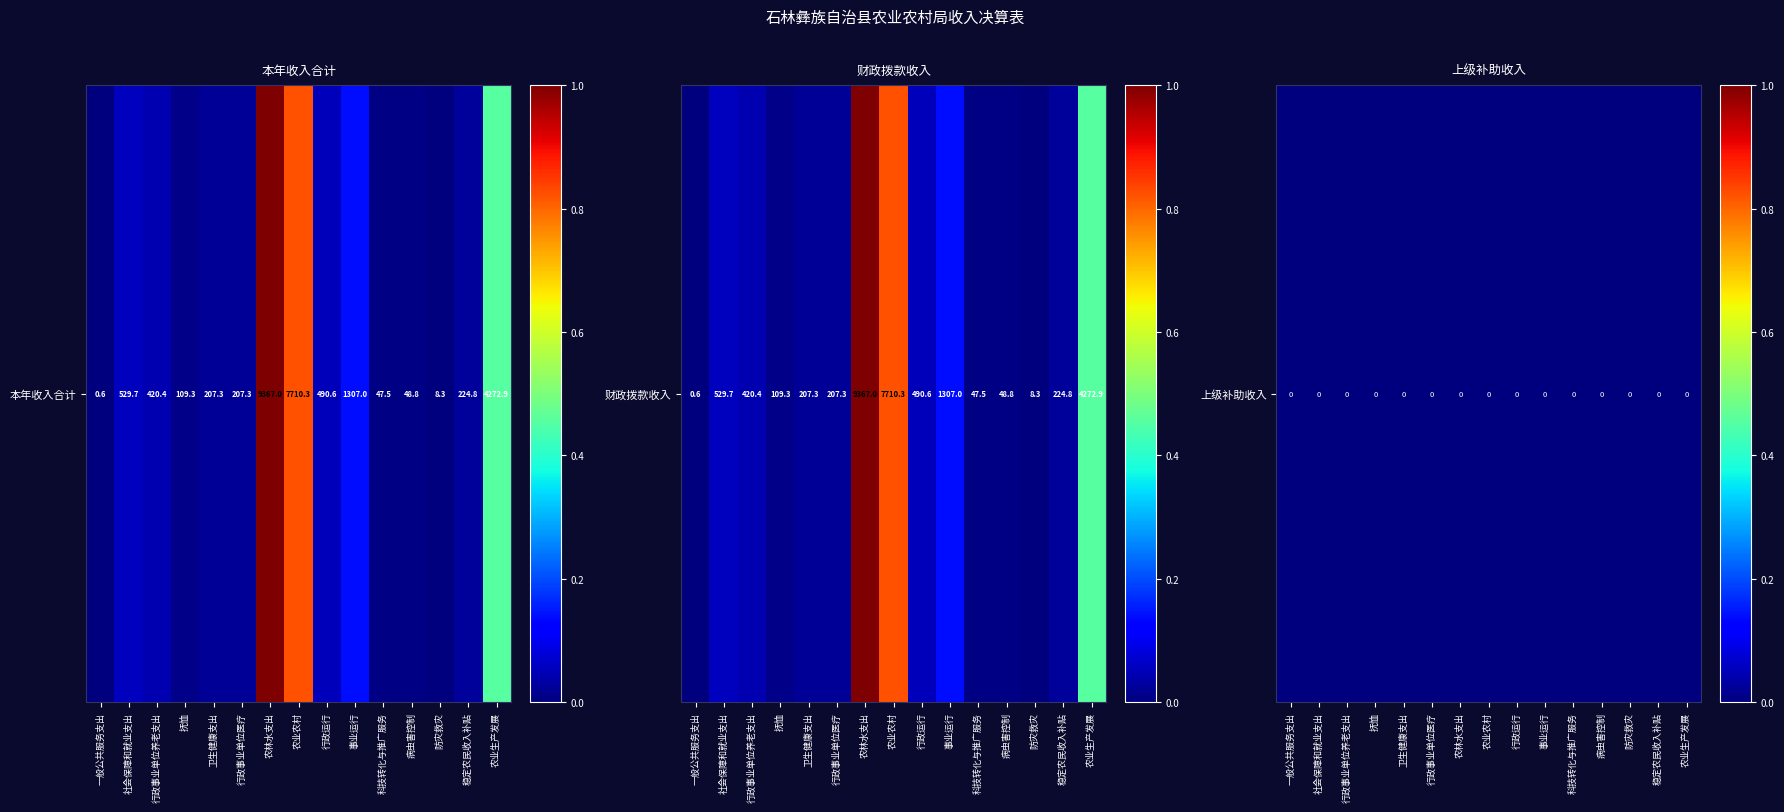

At 卫生健康支出, list the series in order from largest to smallest.

本年收入合计, 财政拨款收入